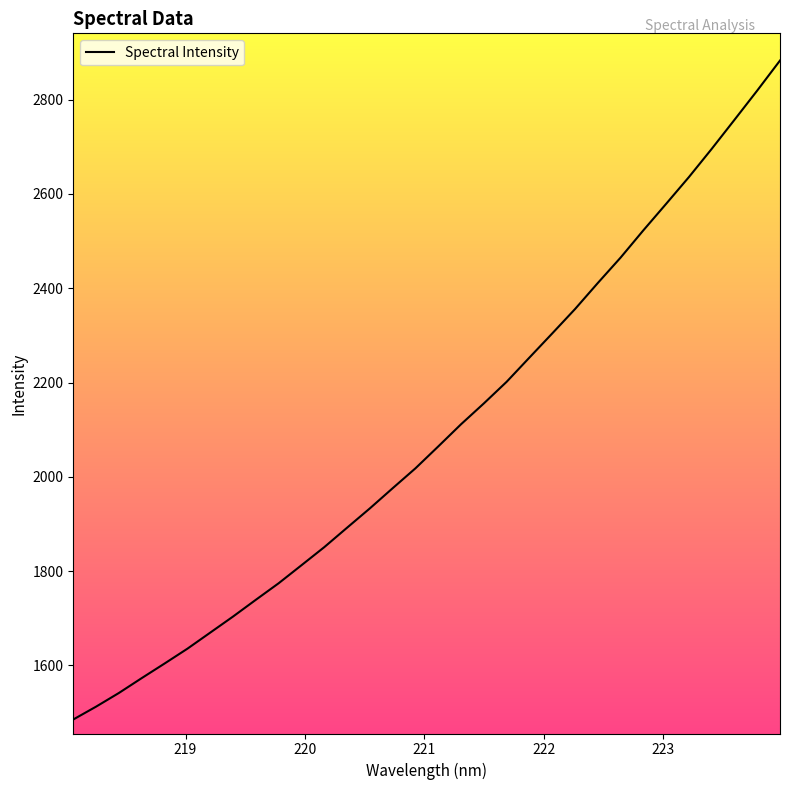

What is the maximum value shown in the chart?

2882.9